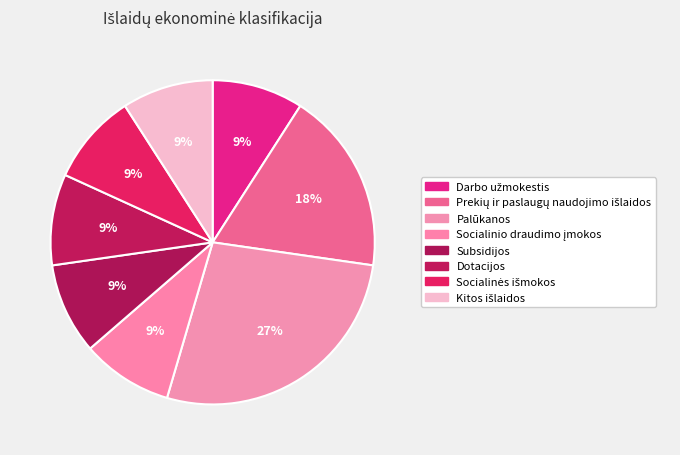

How much of the chart is everything except Kitos išlaidos?

90.9%